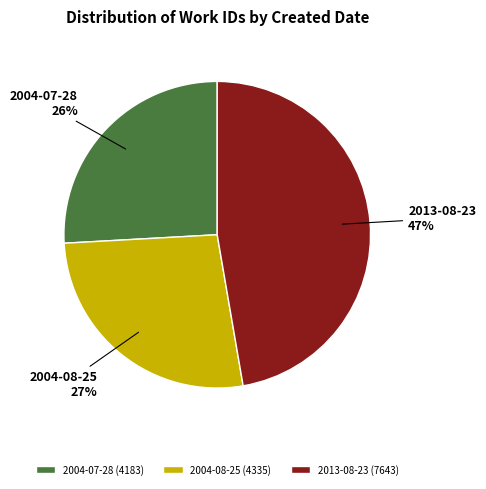

Do 2004-08-25 and 2013-08-23 together represent more than half of the pie?

Yes